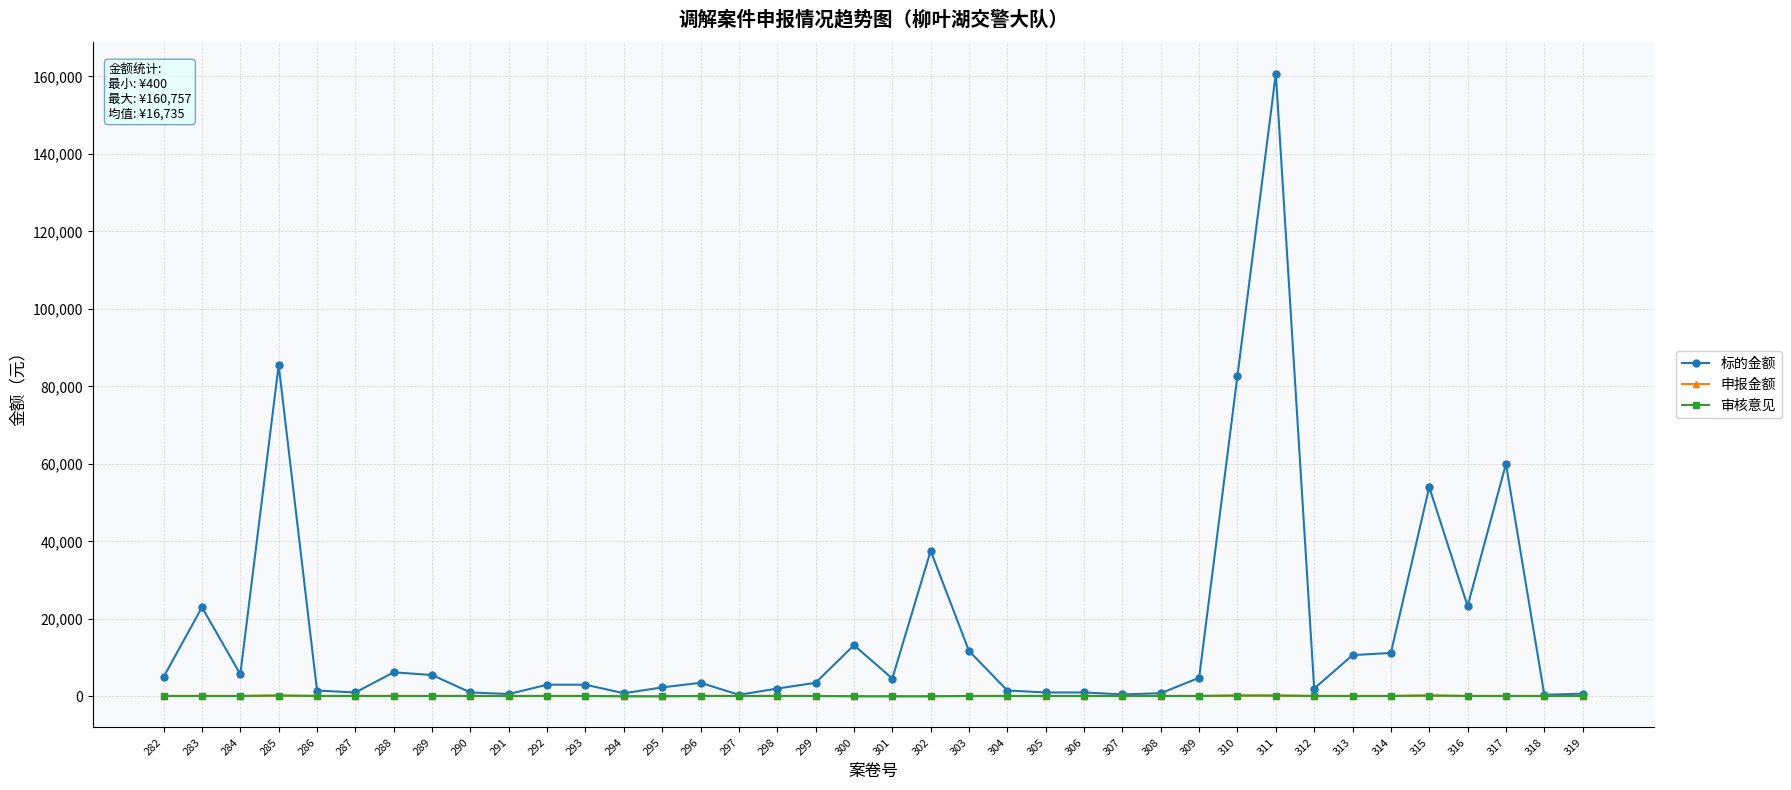

Where is 标的金额 nearest to the value 80578?

310